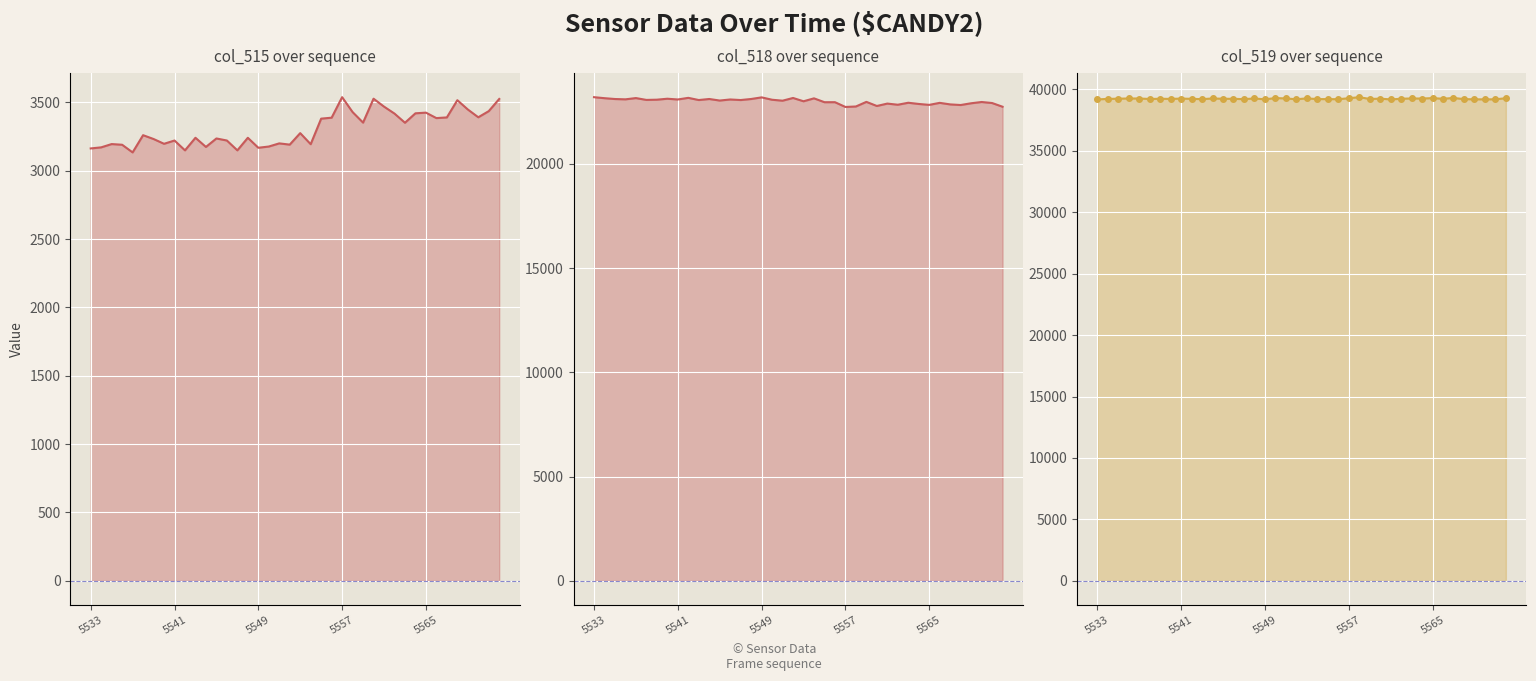

True or false: col_519 and col_515 intersect in this chart.

False